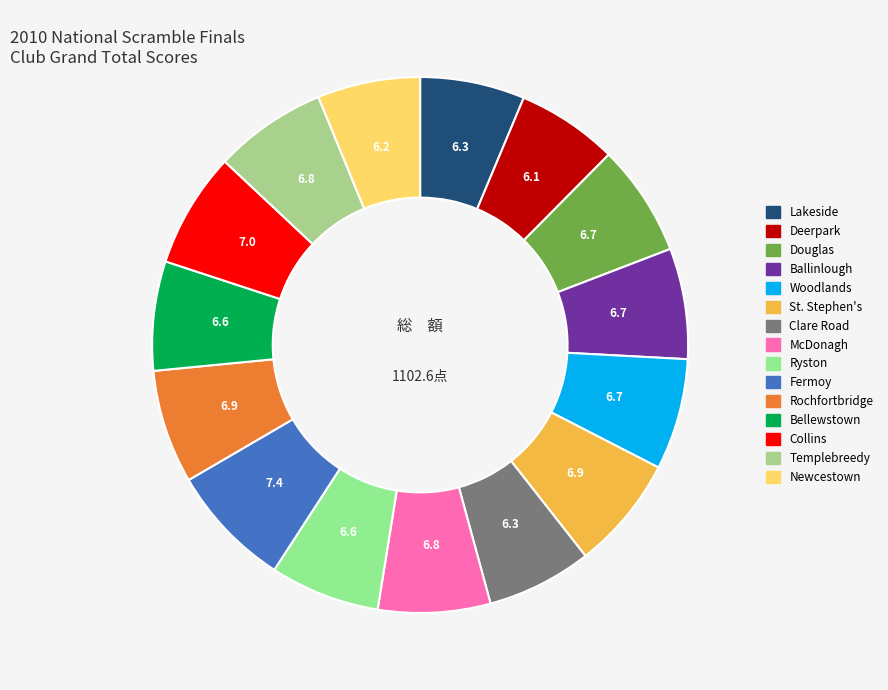

What is the largest slice in the pie chart?

Fermoy